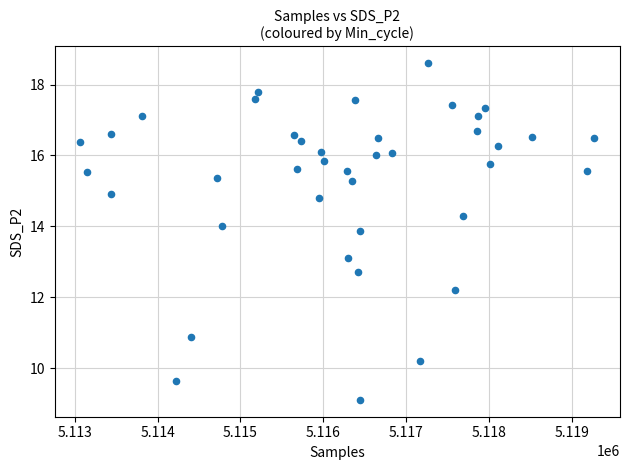

What is the range of X values (max minus min)?

6202.0